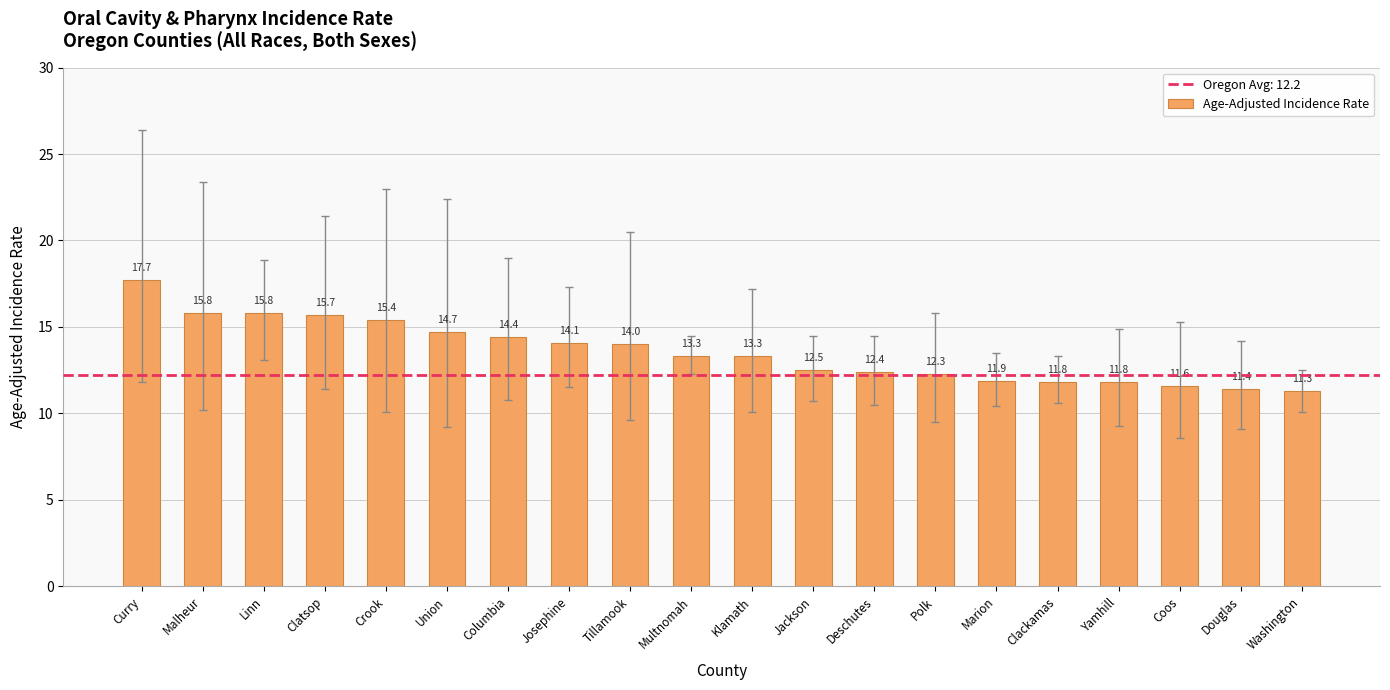

Reading right to left, what are all the values shown in this chart?

Washington=11.3	Douglas=11.4	Coos=11.6	Yamhill=11.8	Clackamas=11.8	Marion=11.9	Polk=12.3	Deschutes=12.4	Jackson=12.5	Klamath=13.3	Multnomah=13.3	Tillamook=14.0	Josephine=14.1	Columbia=14.4	Union=14.7	Crook=15.4	Clatsop=15.7	Linn=15.8	Malheur=15.8	Curry=17.7